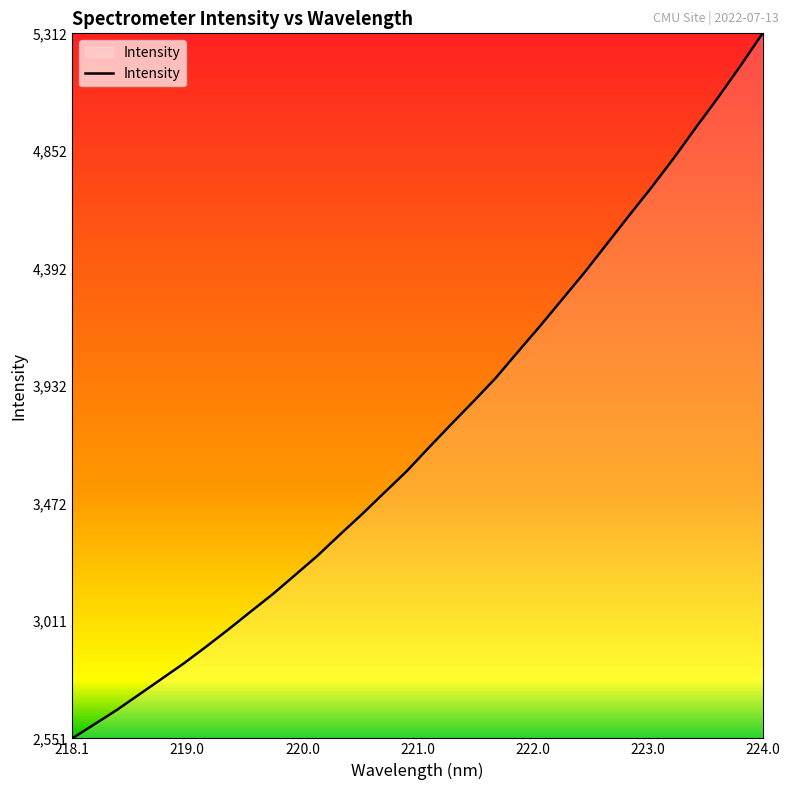

What is the maximum value shown in the chart?

5312.1